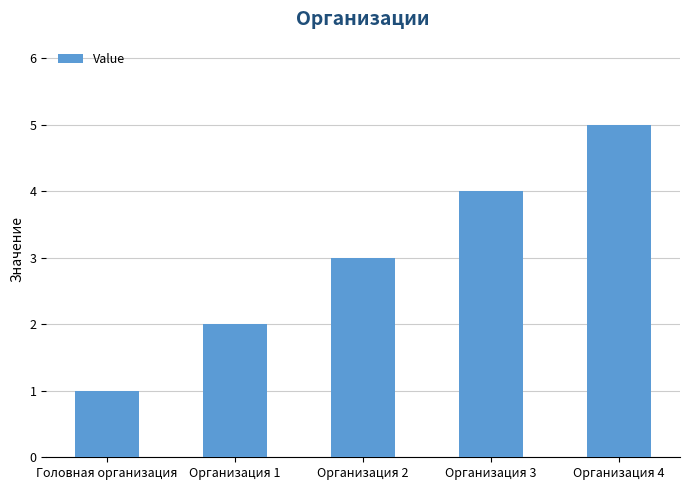

What is the change in value from Головная организация to Организация 3?

+3